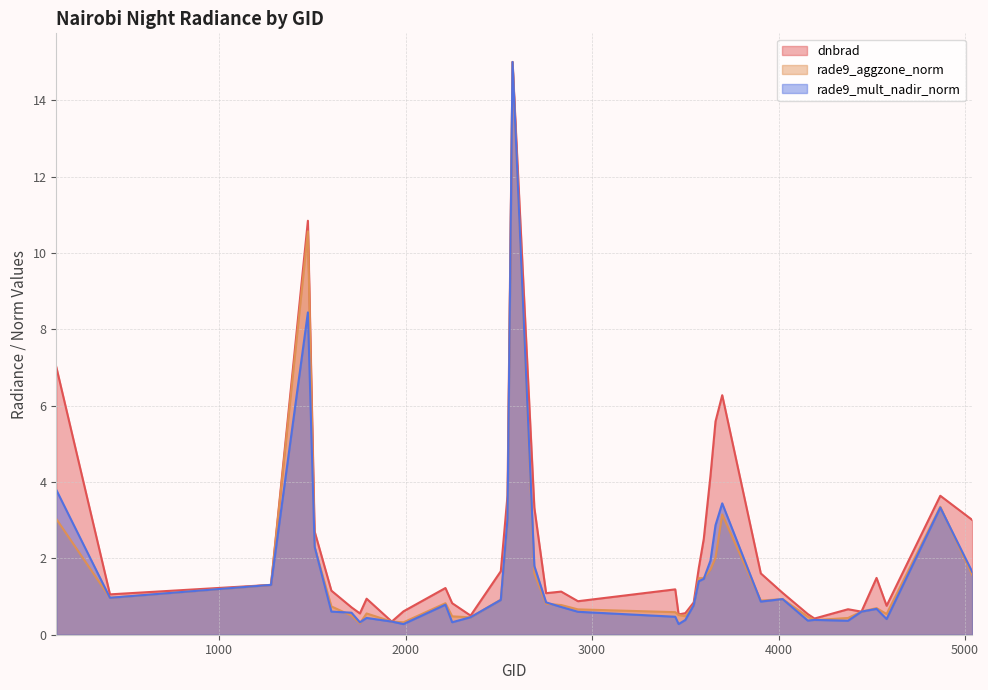

Which has a higher value, 4445 or 3698?

3698